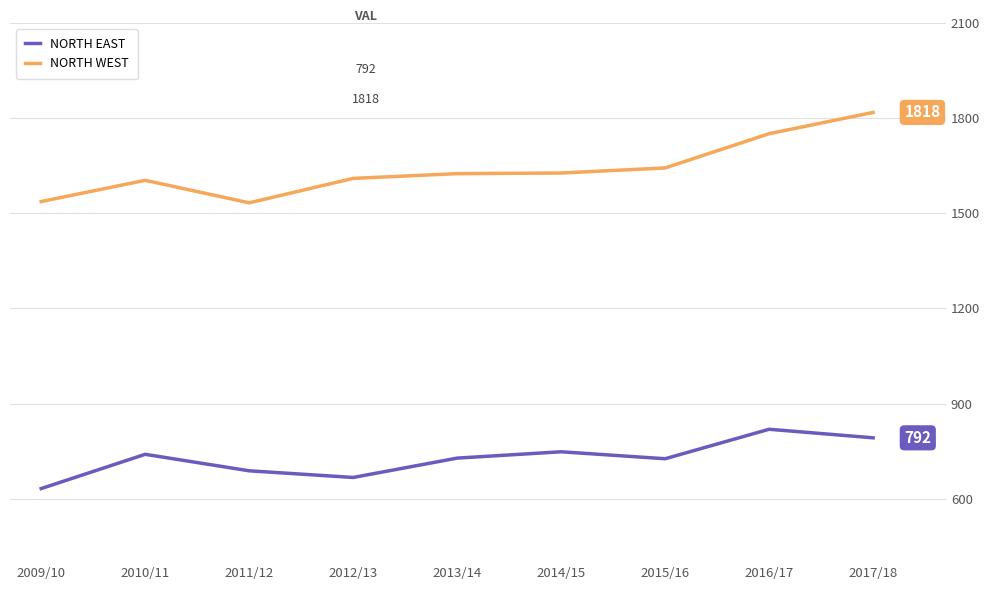

What position from the right is 2012/13?

6